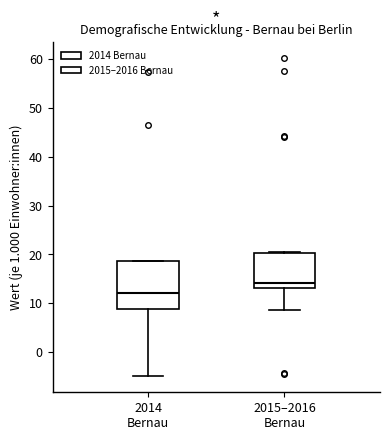

Which box's median line is the highest?

2015–2016 Bernau